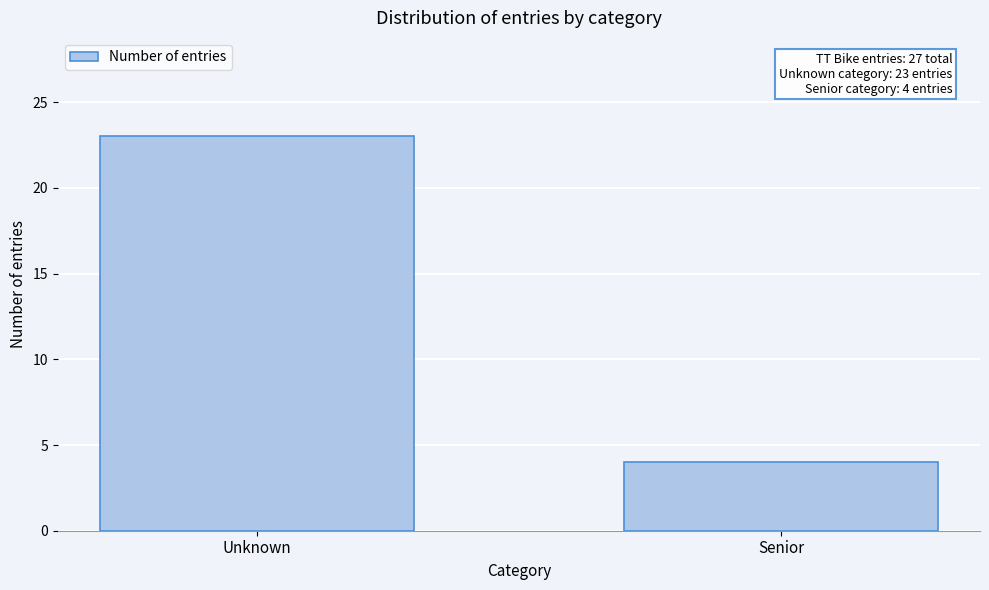

Reading left to right, what are all the values shown in this chart?

23	4